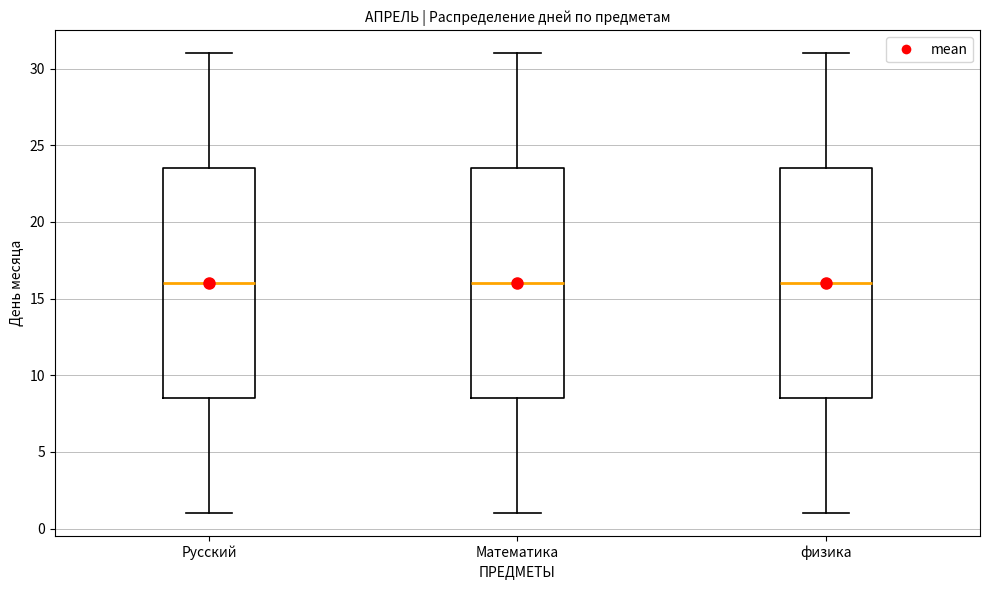

Where is the lower edge of the box for Русский on the y-axis? The values are not printed on the chart, so give them approximately, as read against the axis.

8.5